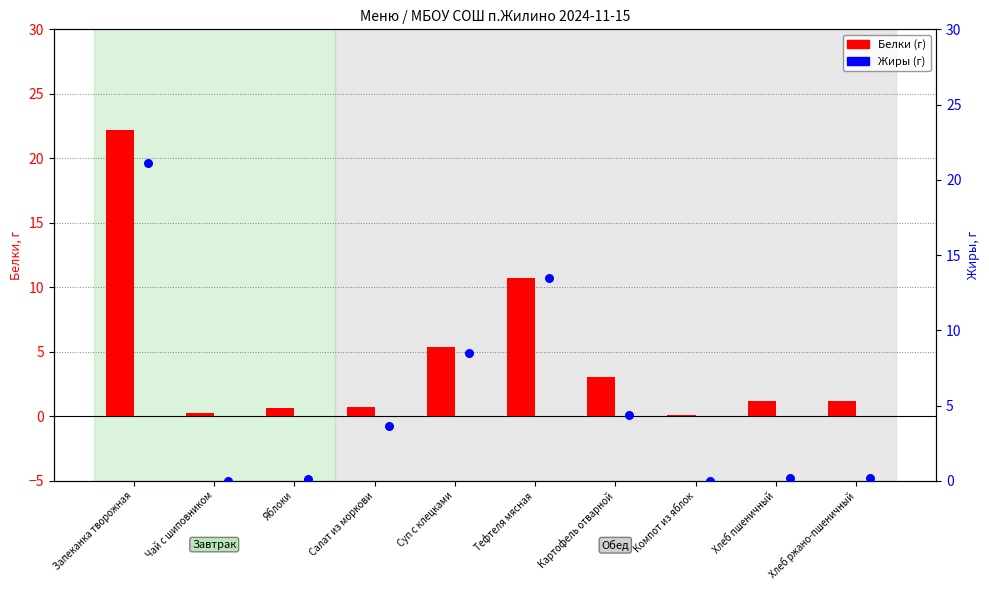

Which series reaches the minimum Y coordinate?

Жиры